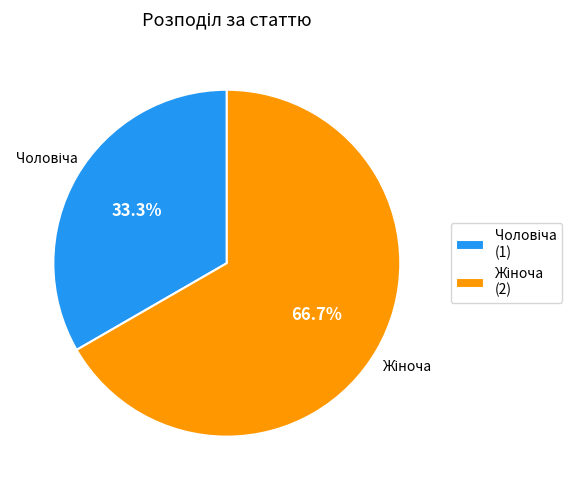

Is there a majority slice in this chart?

Yes